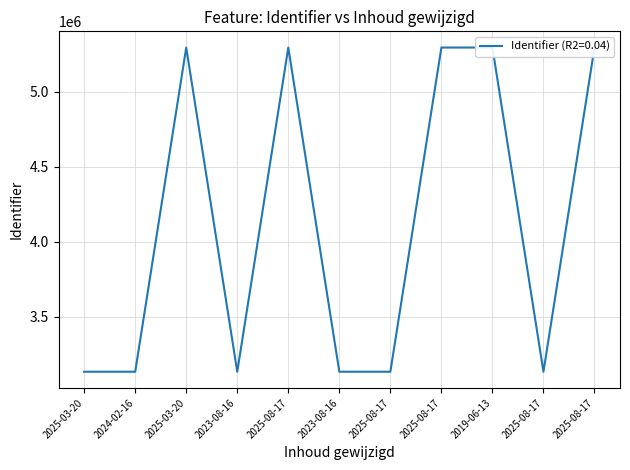

What is the sum of all values?

45286344